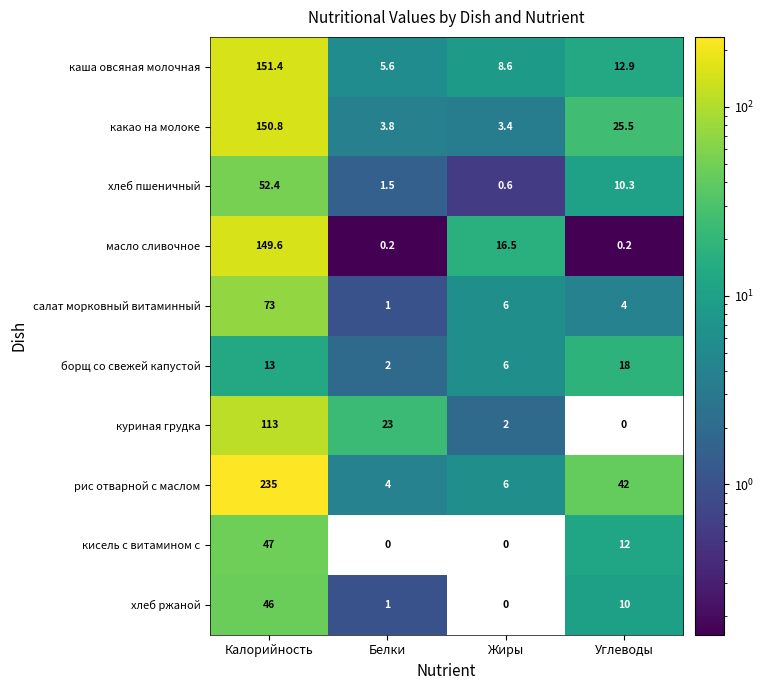

What is the difference between the maximum and minimum values in the какао на молоке series?

147.4